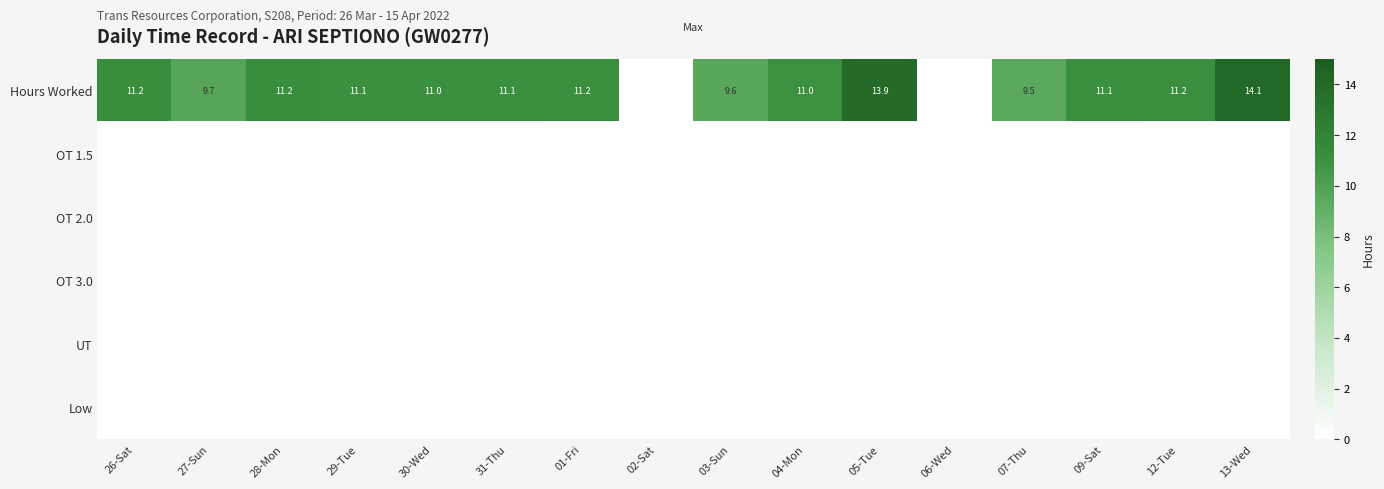

The Hours Worked series shows 15.0 at 04-Mon. True or false?

False